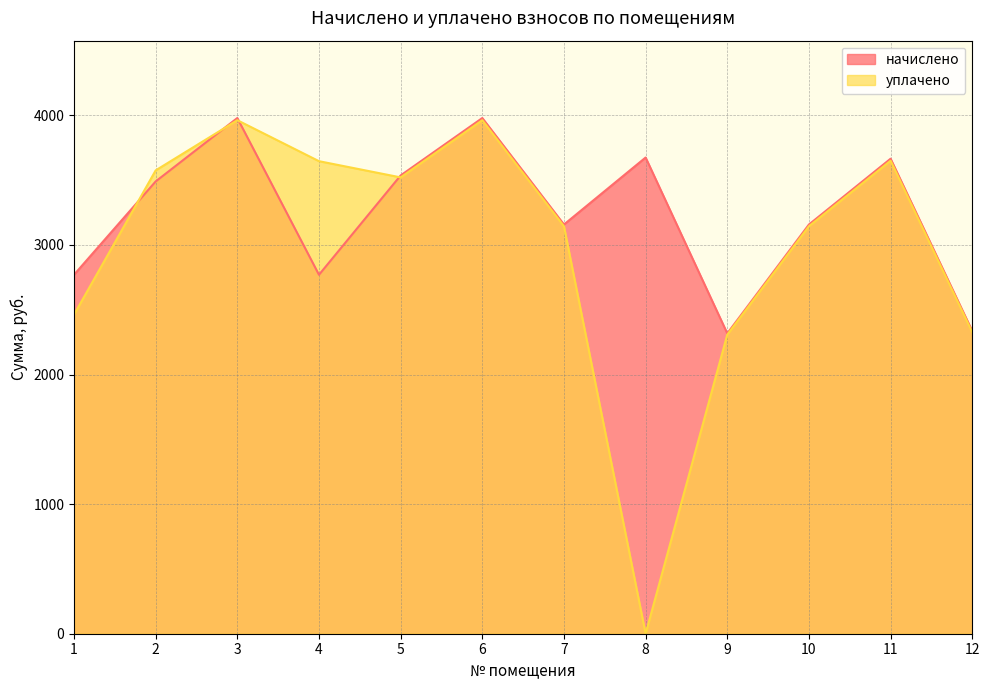

At which label is начислено closest to 3148?

7